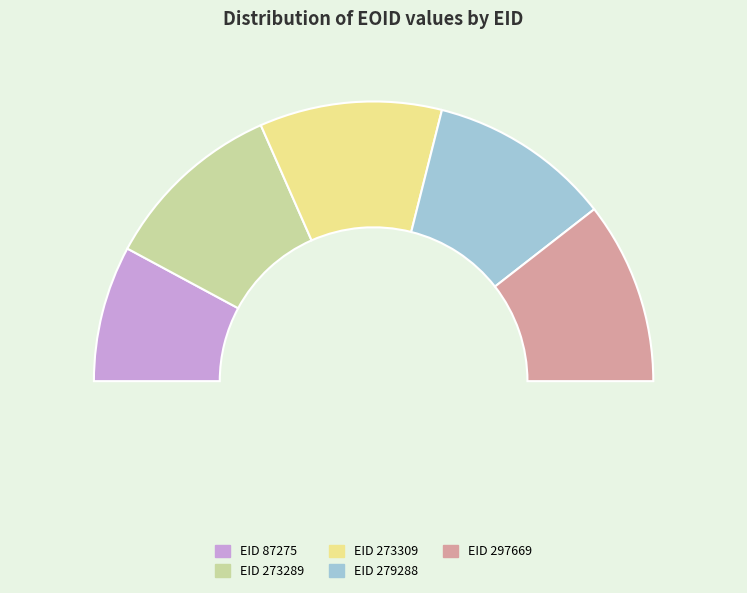

Is 279288 the majority of the pie?

No